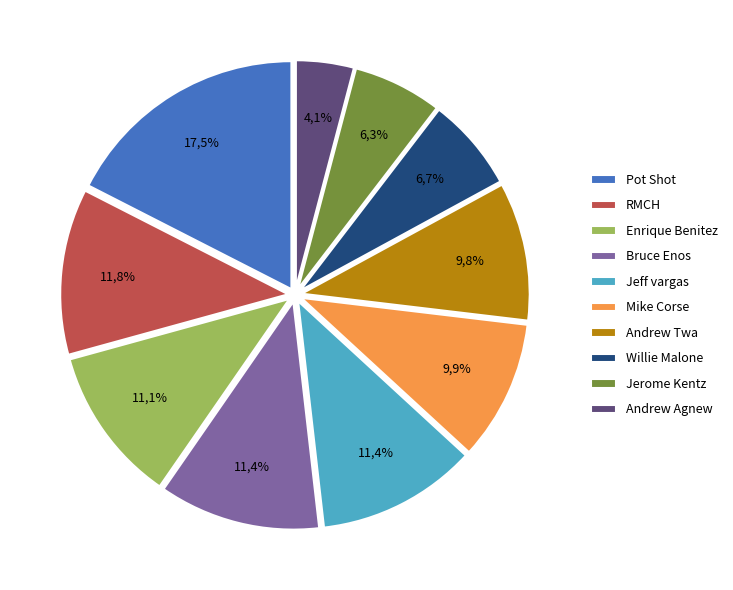

Rank the categories by value from highest to lowest.

Pot Shot, RMCH, Bruce Enos, Jeff vargas, Enrique Benitez, Mike Corse, Andrew Twa, Willie Malone, Jerome Kentz, Andrew Agnew